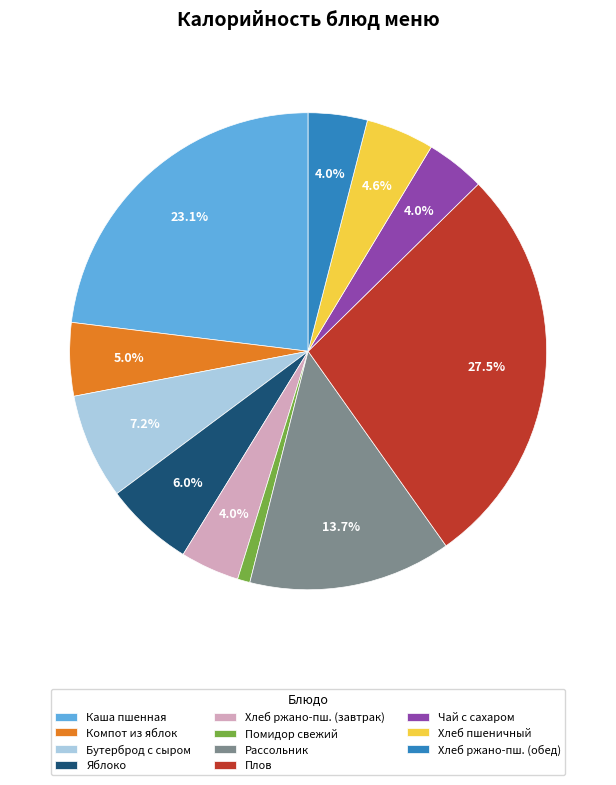

What percentage is NOT represented by Плов?

72.5%